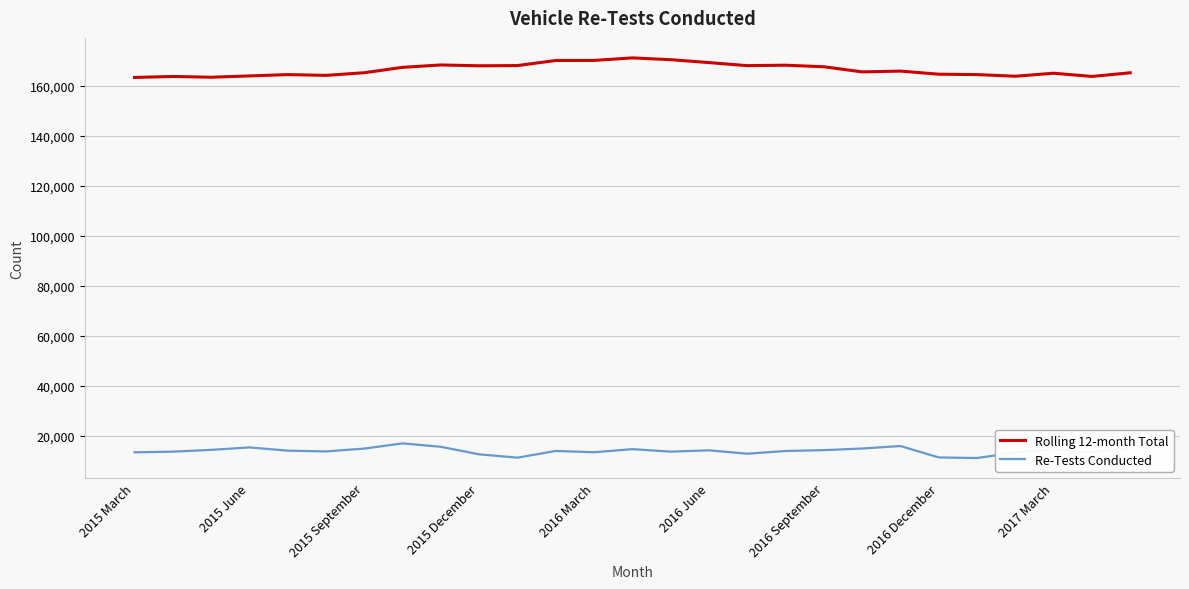

True or false: Re-Tests Conducted and Rolling 12-month Total cross at least once.

False